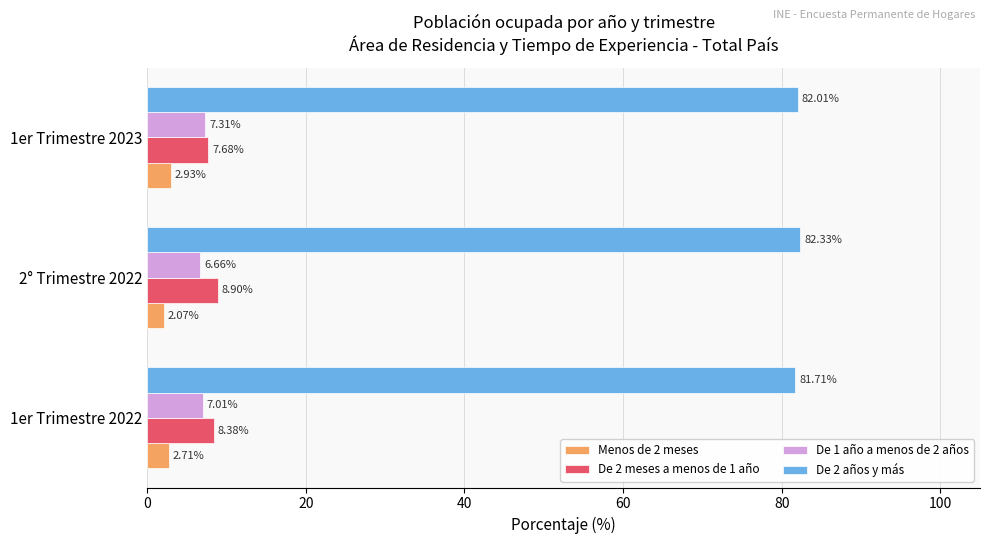

What is the difference between the maximum and minimum values in the Menos de 2 meses series?

0.9